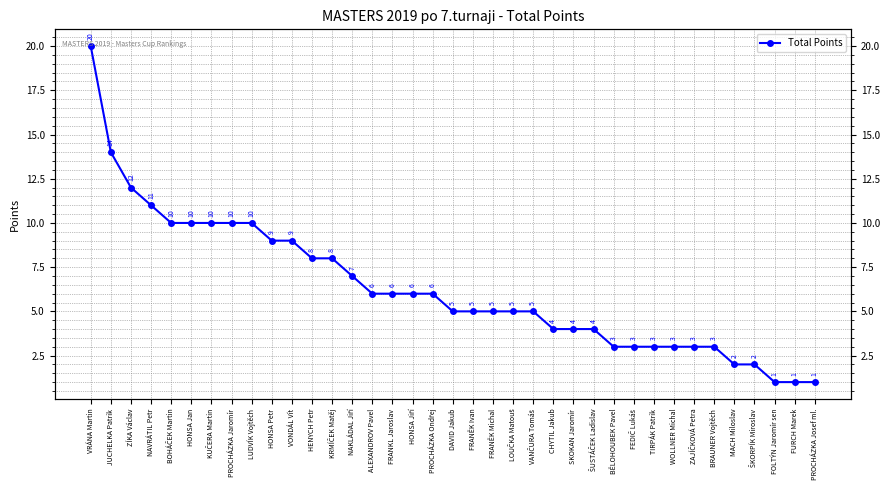

What is the label of the 8th point from the right?

WOLLNER Michal